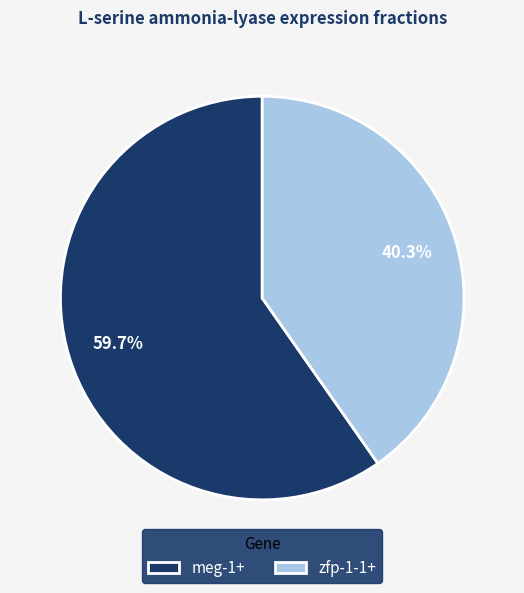

How many segments does this pie chart have?

2